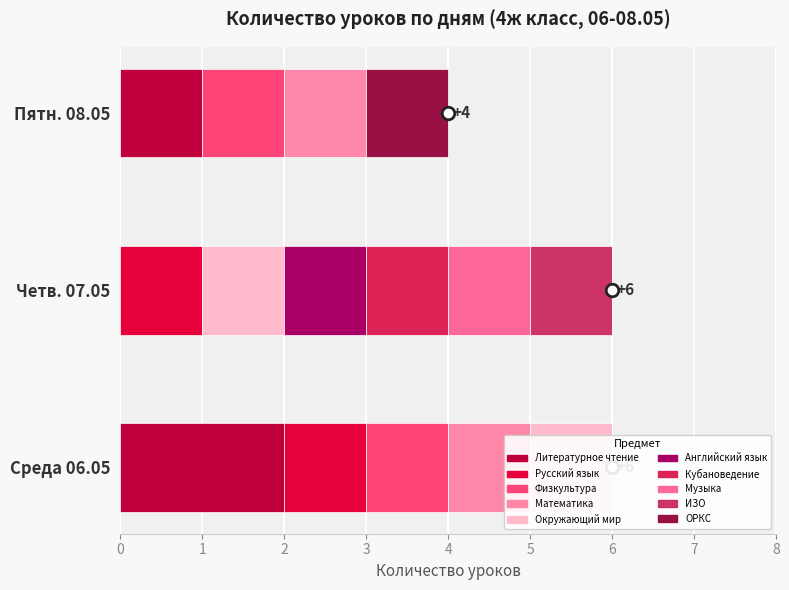

Reading left to right, transcribe all the data shown in this chart.

0	0	1